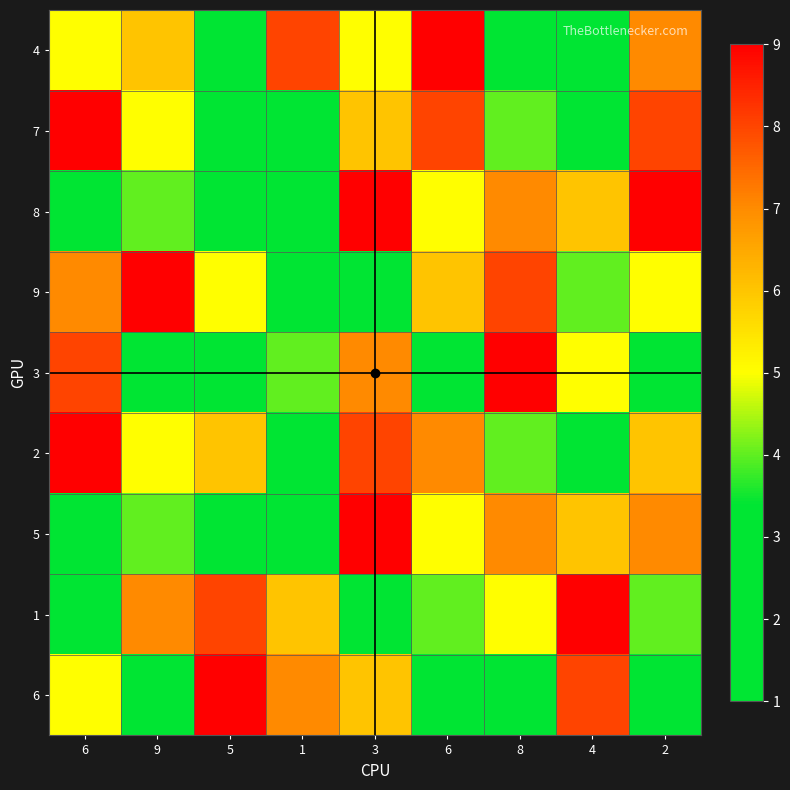

How many categories are shown in the chart?

9